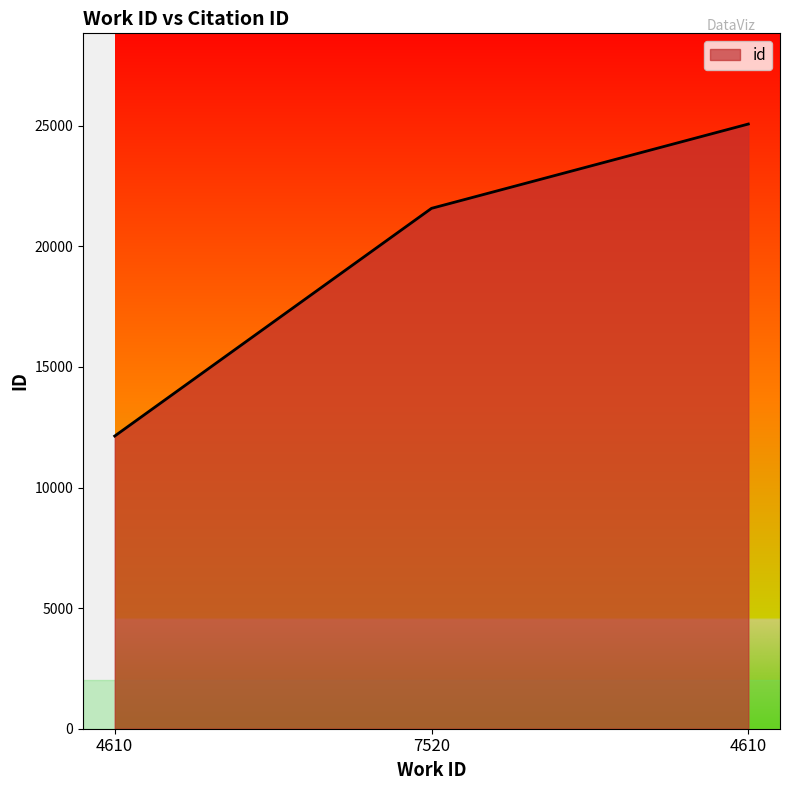

True or false: the data shows 11645 at 7520.

False